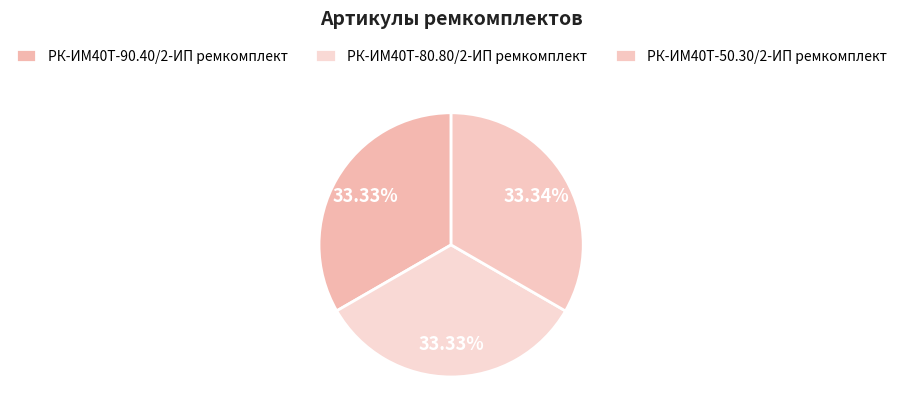

Count the number of slices in the pie.

3